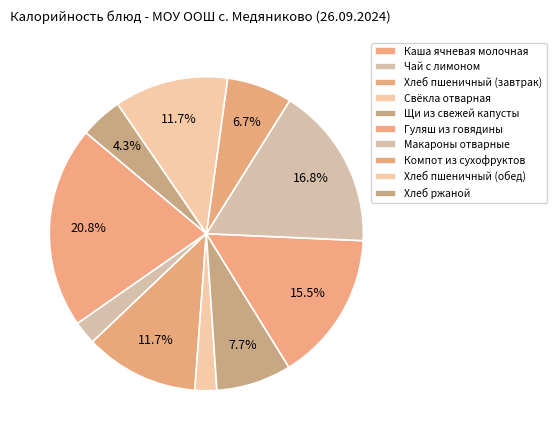

Between Хлеб ржаной and Чай с лимоном, which is larger?

Хлеб ржаной